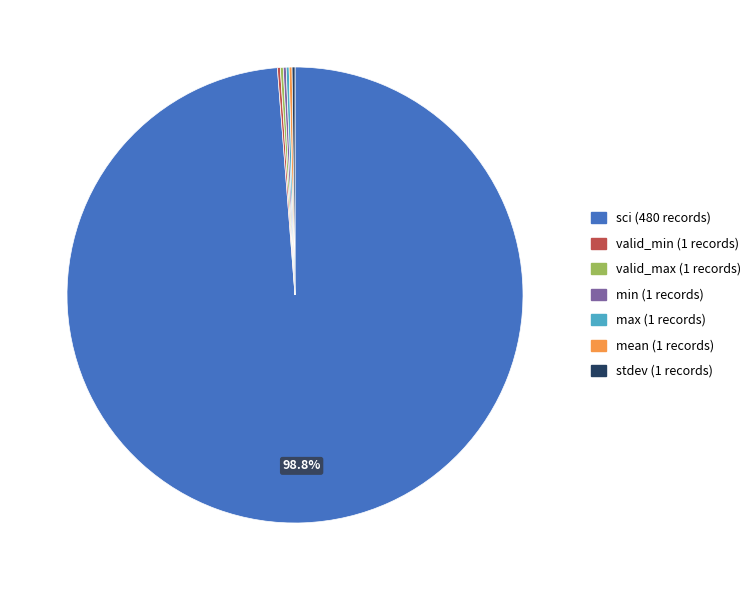

What is the majority slice?

sci